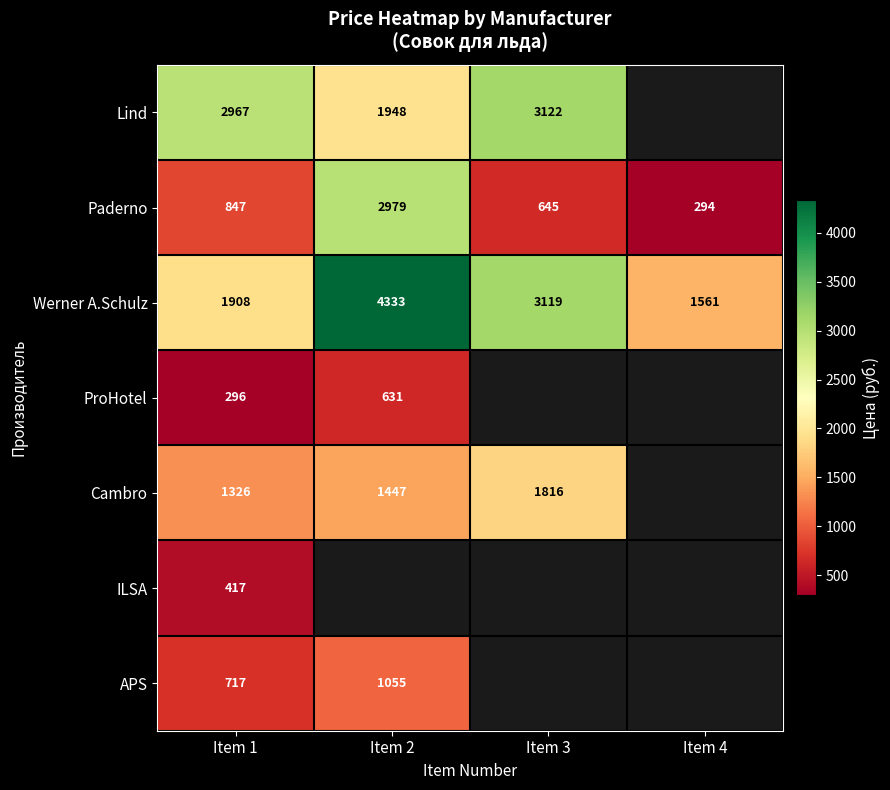

What is the approximate value of Werner A.Schulz at Item 2, to the nearest 10?

4330